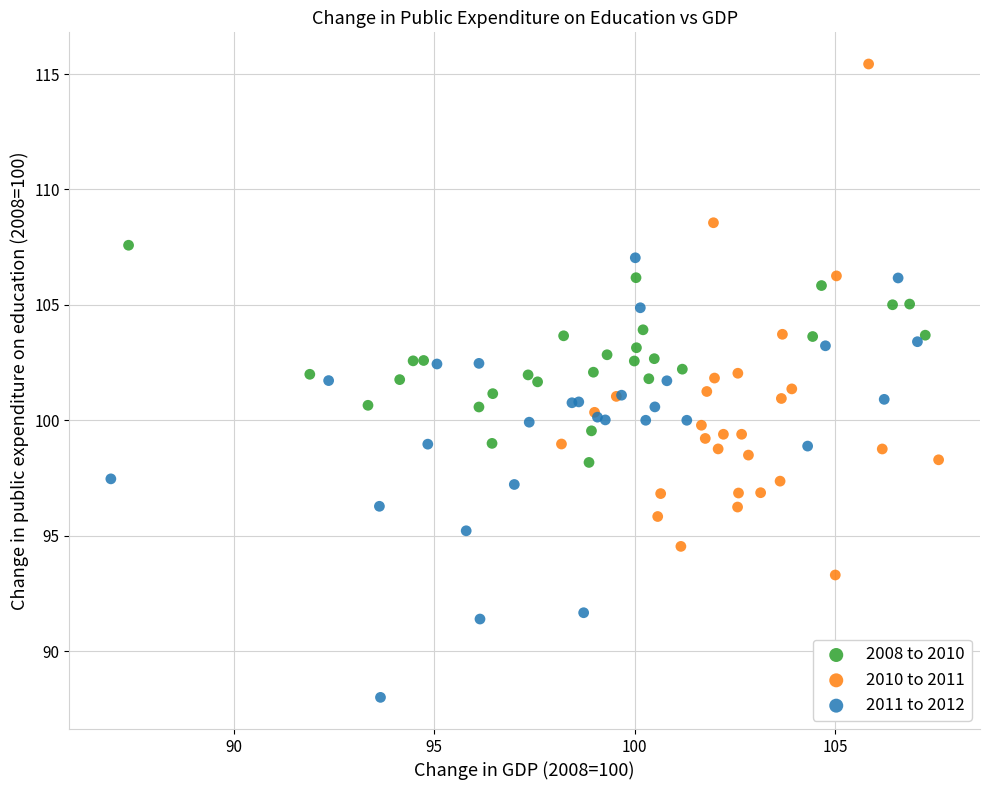

What are all the series names shown in the legend?

2008 to 2010, 2010 to 2011, 2011 to 2012